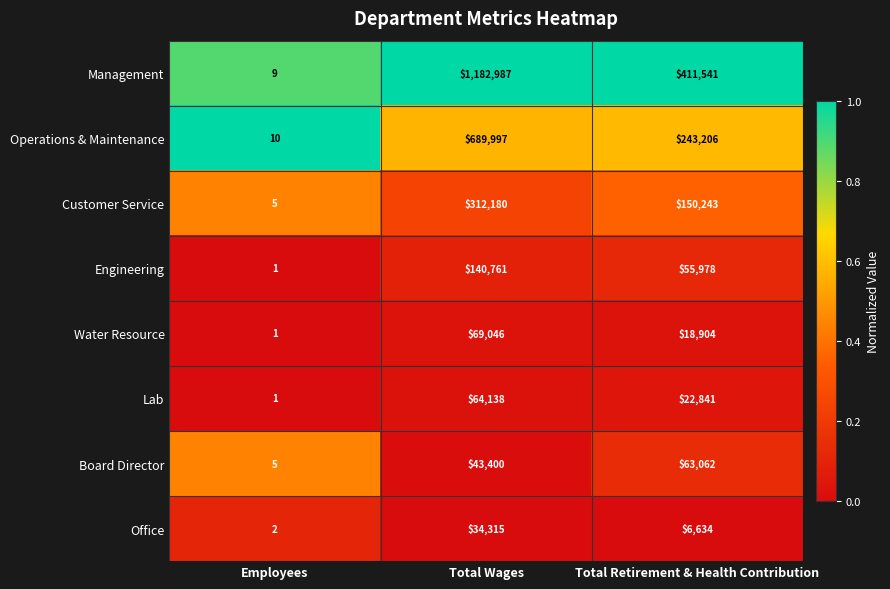

Reading left to right, what are all the values shown in this chart?

Management: Employees=9	Total Wages=1182987	Total Retirement & Health Contribution=411541
Operations & Maintenance: Employees=10	Total Wages=689997	Total Retirement & Health Contribution=243206
Customer Service: Employees=5	Total Wages=312180	Total Retirement & Health Contribution=150243
Engineering: Employees=1	Total Wages=140761	Total Retirement & Health Contribution=55978
Water Resource: Employees=1	Total Wages=69046	Total Retirement & Health Contribution=18904
Lab: Employees=1	Total Wages=64138	Total Retirement & Health Contribution=22841
Board Director: Employees=5	Total Wages=43400	Total Retirement & Health Contribution=63062
Office: Employees=2	Total Wages=34315	Total Retirement & Health Contribution=6634